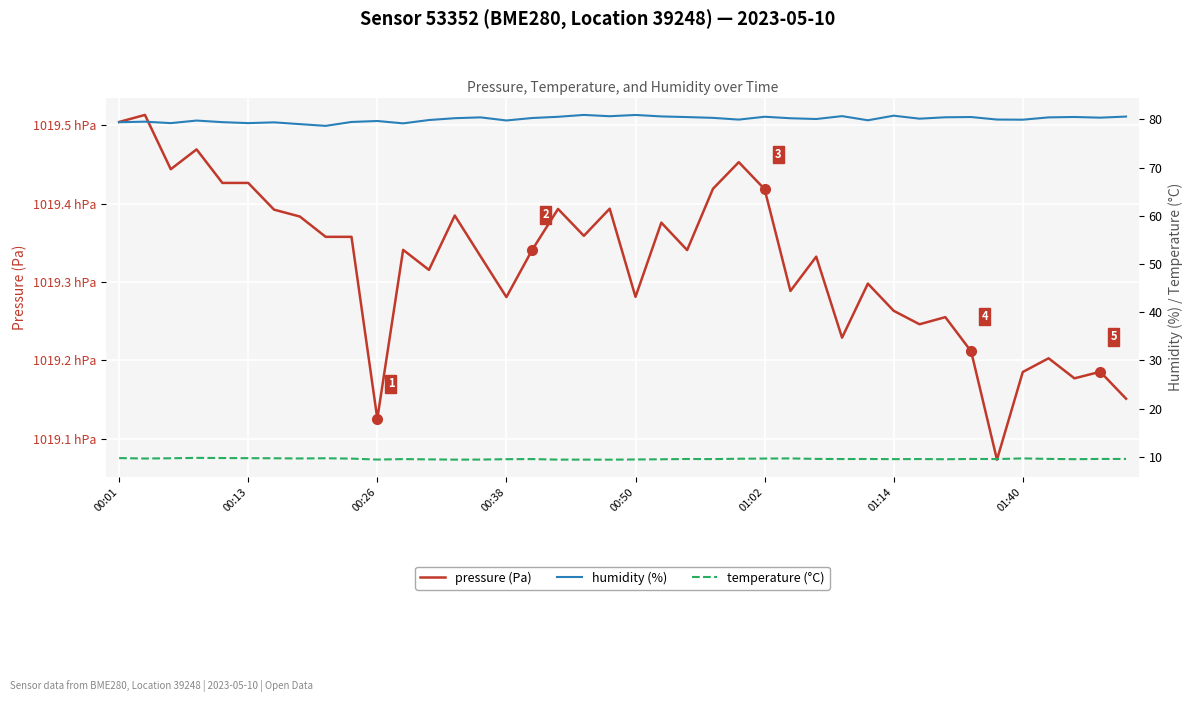

What is the smallest value displayed?

9.4